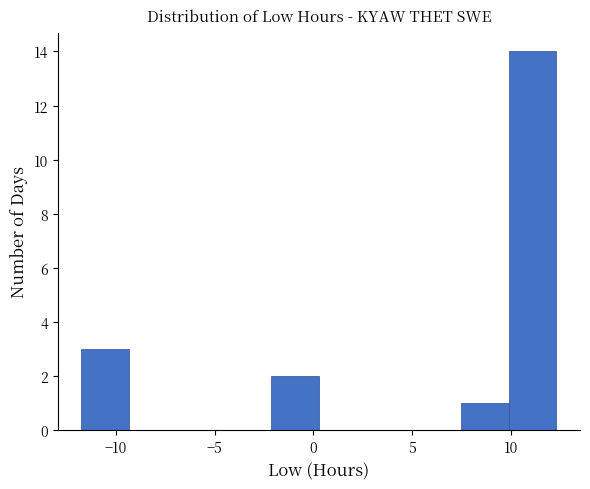

Reading left to right, list every bar in this chart as the range it spans on the x-axis followed by its height. Neither the bar edges nor the heights are printed on the chart, so give them approximately, as read against the axes.

-11.5 to -9.5: 3
-9.5 to -7.0: 0
-7.0 to -4.5: 0
-4.5 to -2.0: 0
-2.0 to 0.5: 2
0.5 to 2.5: 0
2.5 to 5.0: 0
5.0 to 7.5: 0
7.5 to 10.0: 1
10.0 to 12.5: 14